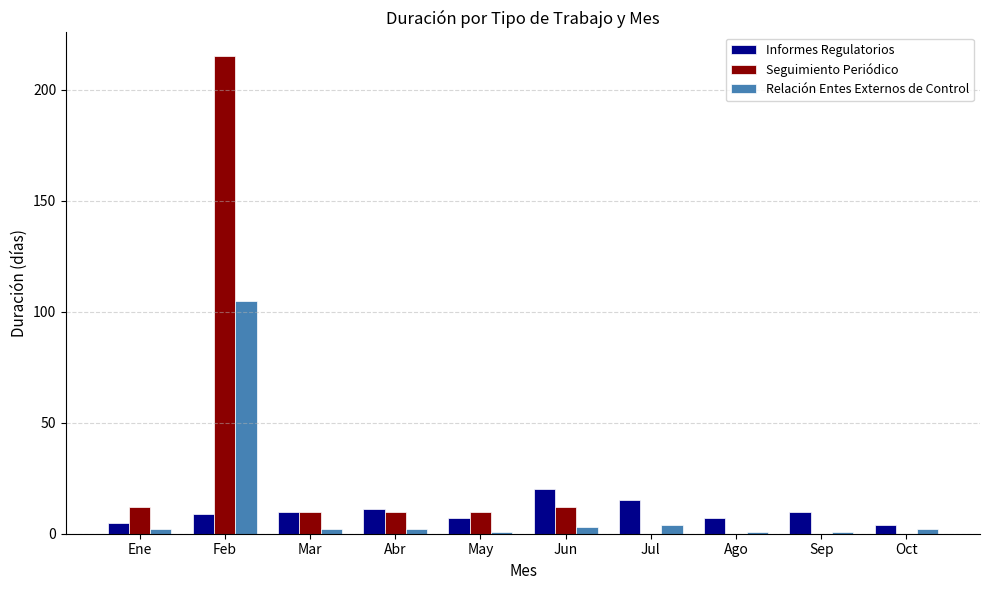

What is the total value across all series at Feb?

329